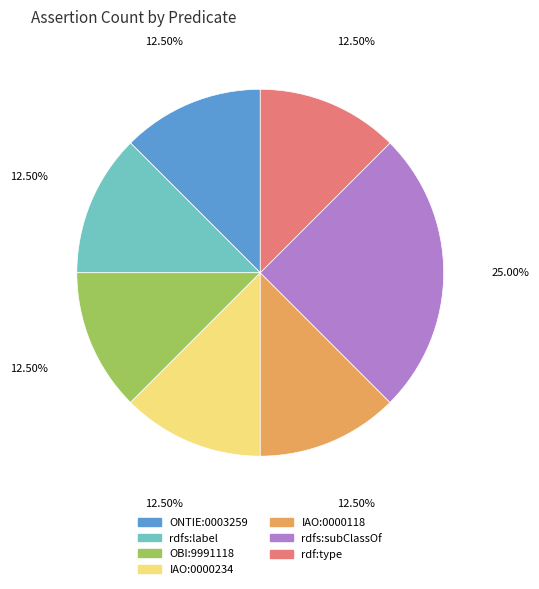

Which slice is the largest?

rdfs:subClassOf